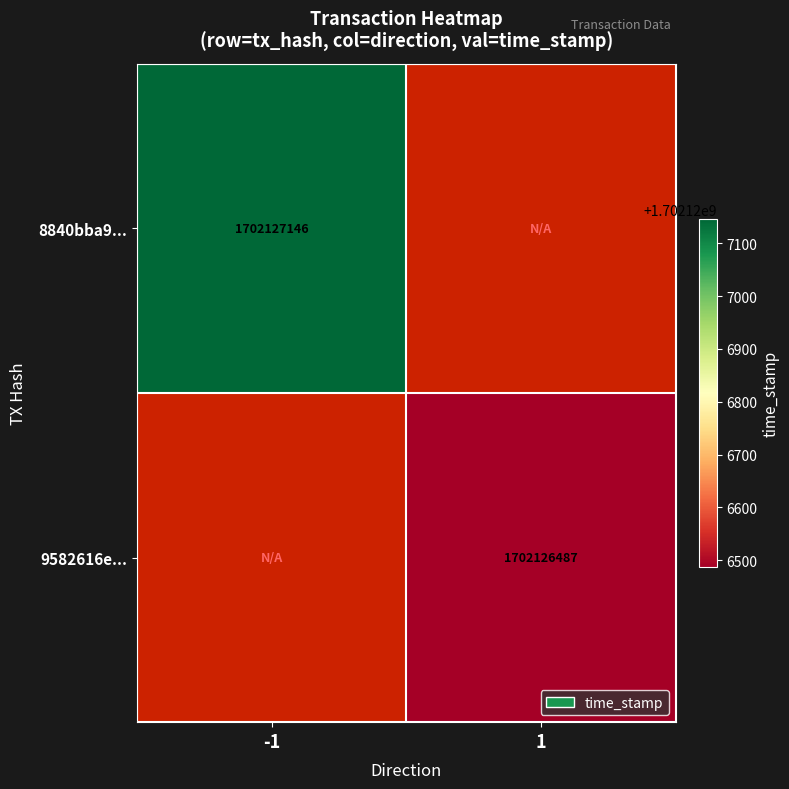

What is the average value of the 8840bba9188869f533e1b5724be82e970eeb86d series?

851063572